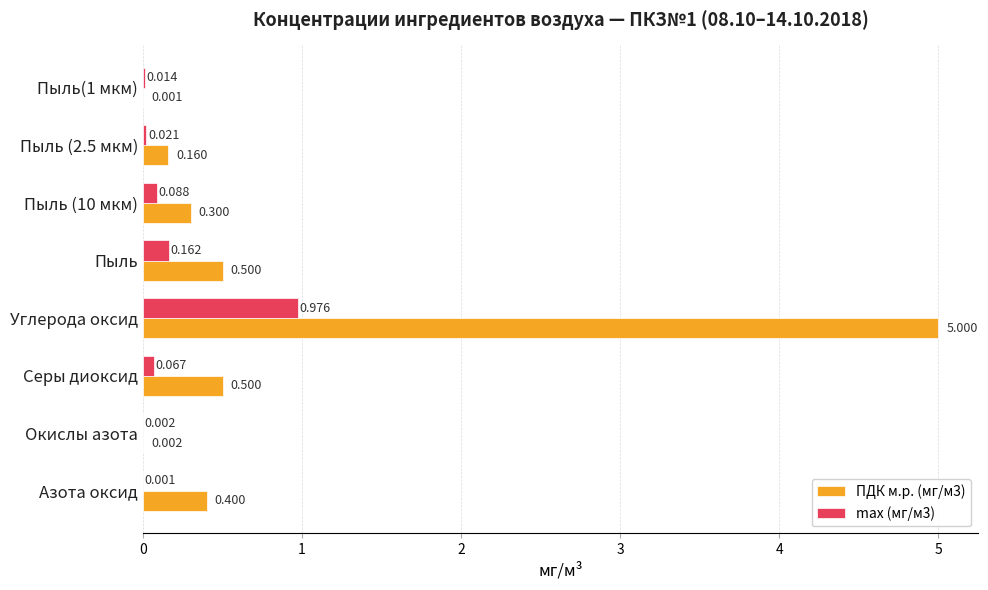

At which category does the chart reach its peak across all series?

Углерода оксид